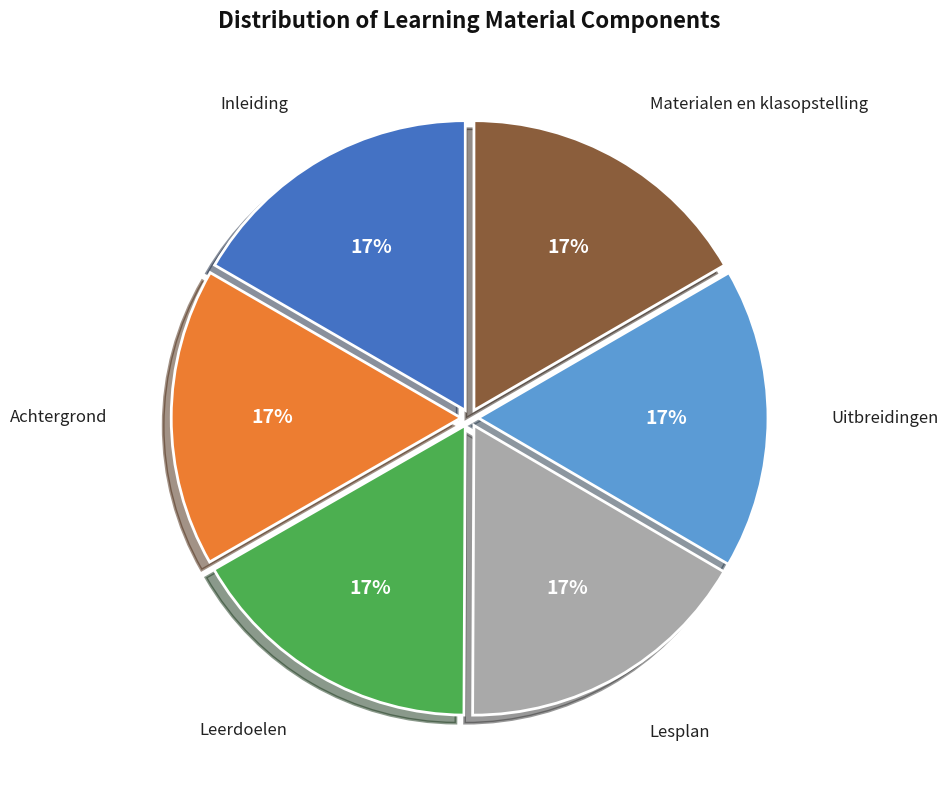

Is there any slice that represents more than half of the pie?

No